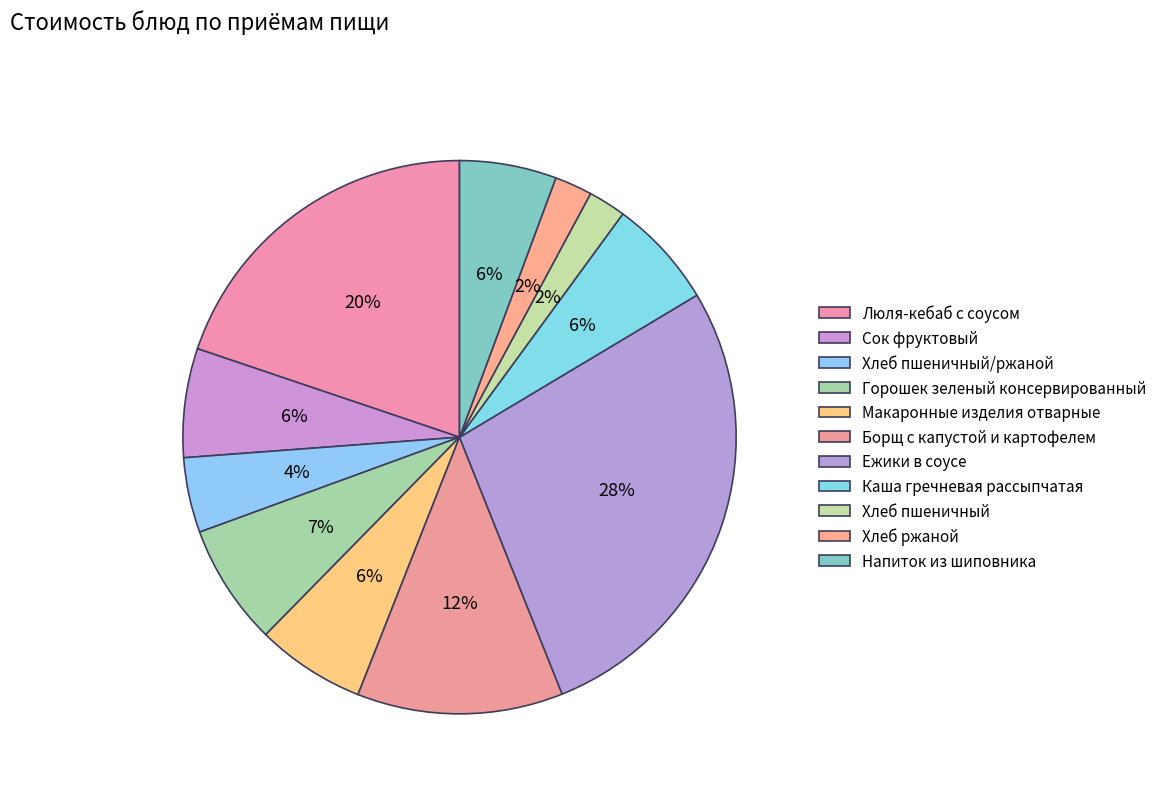

How many slices are in this pie chart?

11